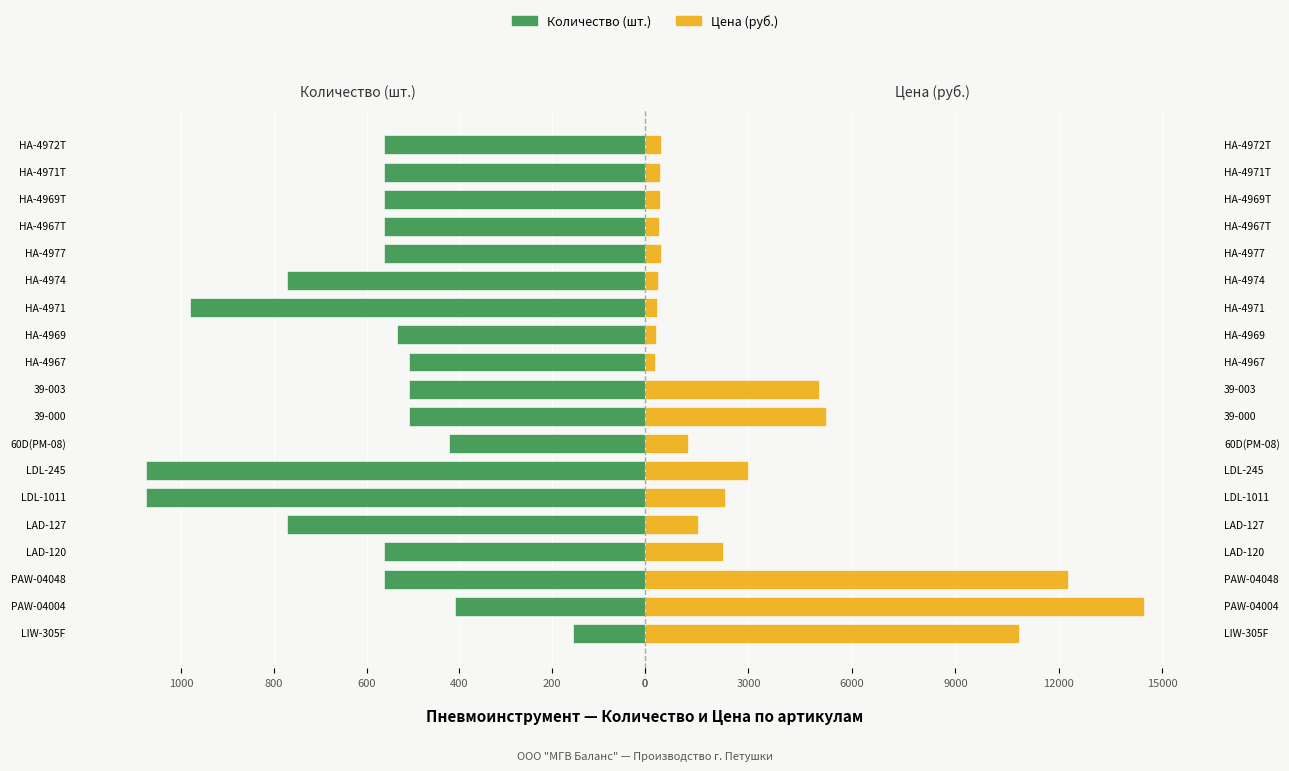

Which series changed the most between НА-4967Т and НА-4969Т?

Цена (руб.)